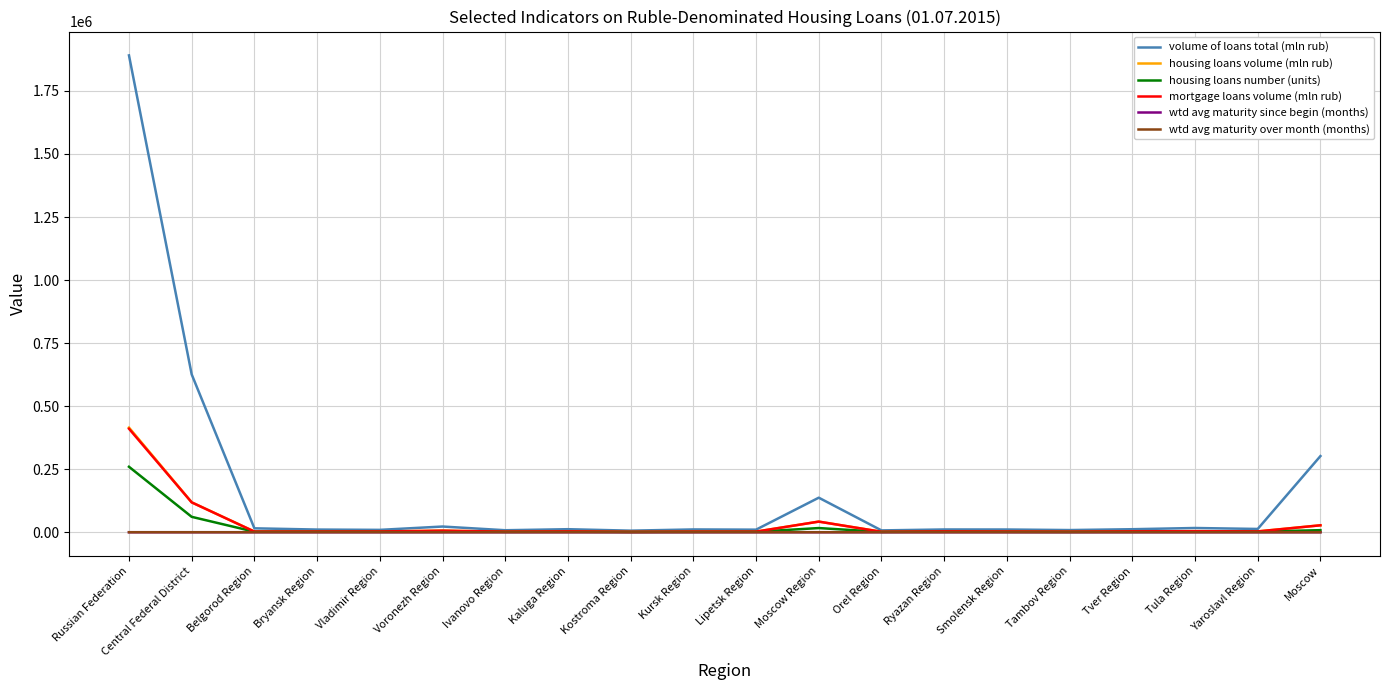

In housing loans number (units), how many points are higher than both neighbors (excluding endpoints)?

5